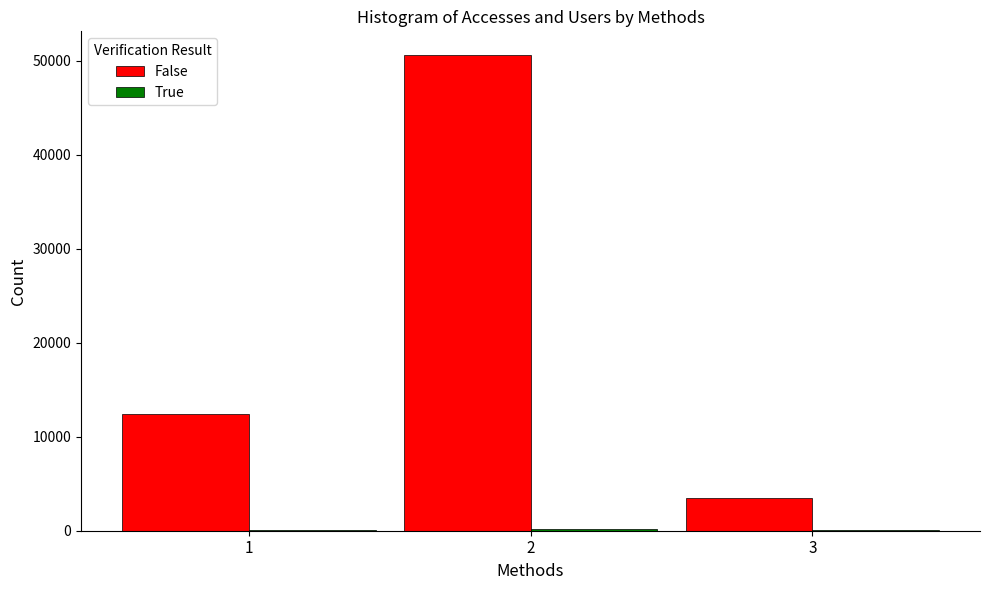

Which series has the largest total across all categories?

False